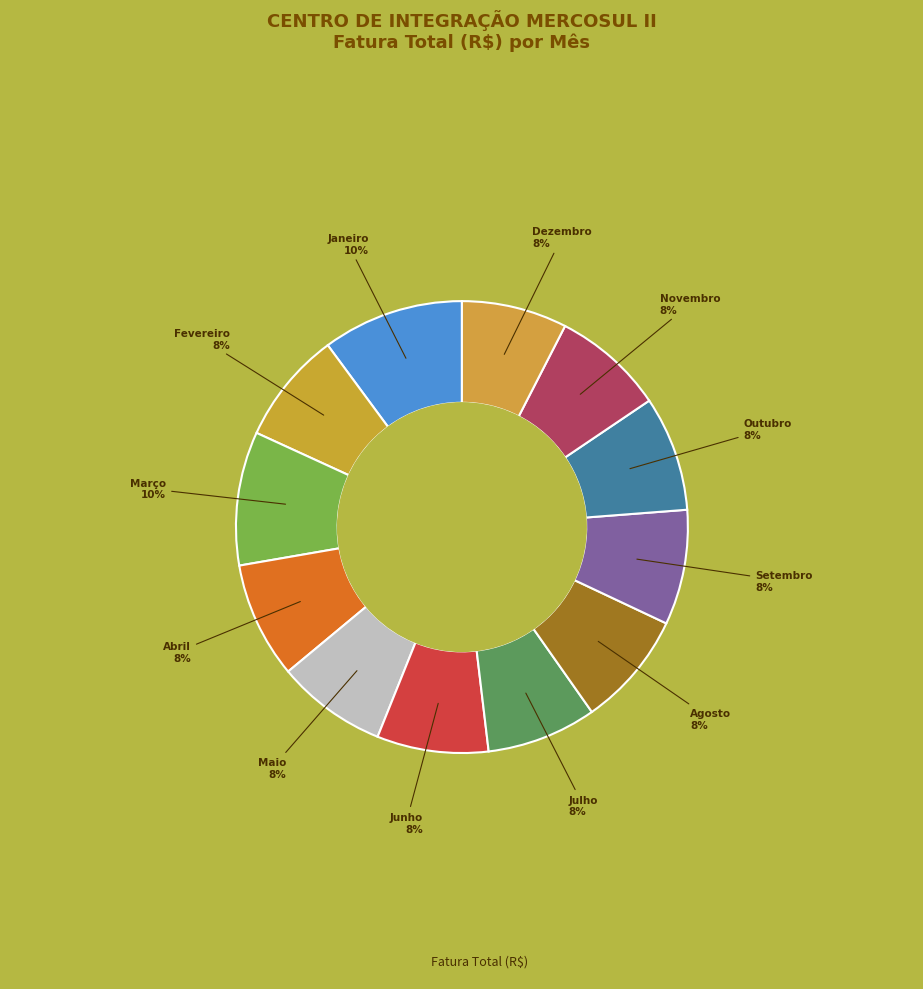

What is the smallest slice in the pie chart?

Dezembro